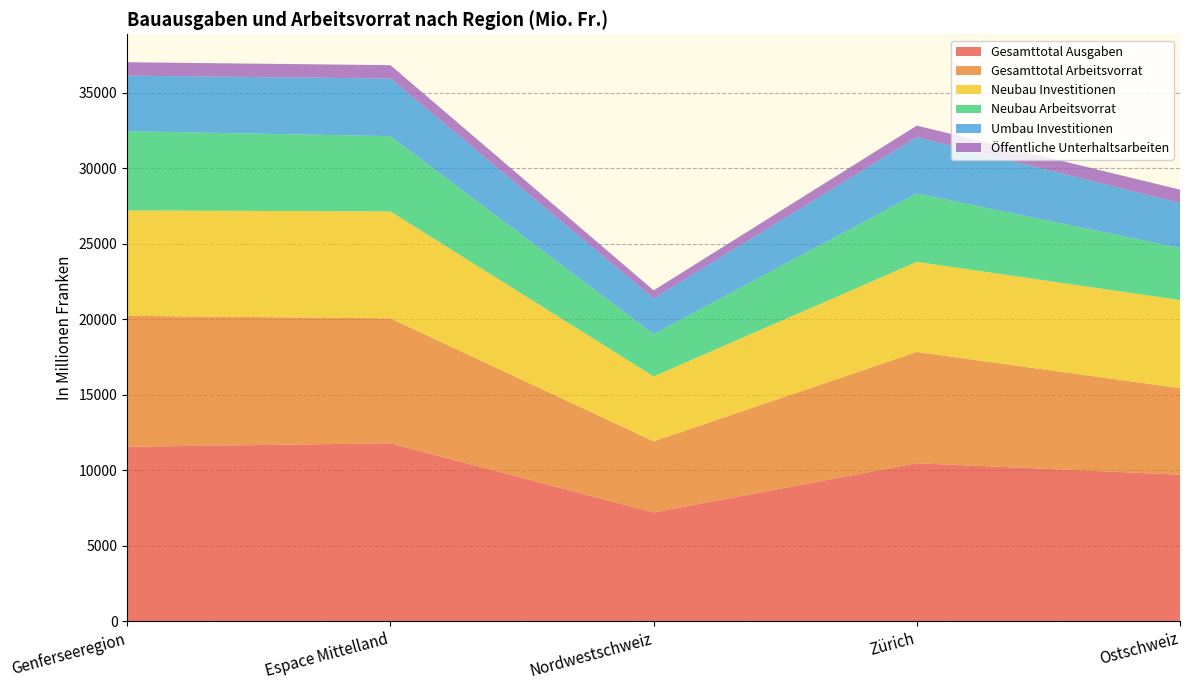

Reading left to right, list all the values displayed in this chart.

Gesamttotal Ausgaben: Genferseeregion=11545.4	Espace Mittelland=11777.4	Nordwestschweiz=7198.3	Zürich=10457.7	Ostschweiz=9698.7
Gesamttotal Arbeitsvorrat: Genferseeregion=8671.6	Espace Mittelland=8271.2	Nordwestschweiz=4708.4	Zürich=7365.7	Ostschweiz=5727.0
Neubau Investitionen: Genferseeregion=6977.9	Espace Mittelland=7078.6	Nordwestschweiz=4297.4	Zürich=5967.9	Ostschweiz=5834.3
Neubau Arbeitsvorrat: Genferseeregion=5245.3	Espace Mittelland=4987.4	Nordwestschweiz=2799.7	Zürich=4529.2	Ostschweiz=3446.1
Umbau Investitionen: Genferseeregion=3681.8	Espace Mittelland=3813.3	Nordwestschweiz=2365.0	Zürich=3724.9	Ostschweiz=2975.5
Öffentliche Unterhaltsarbeiten: Genferseeregion=885.7	Espace Mittelland=885.5	Nordwestschweiz=536.0	Zürich=764.9	Ostschweiz=889.0